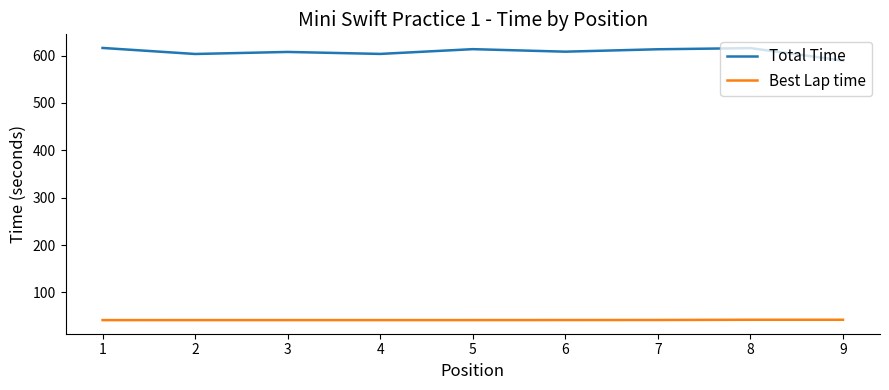

What is the difference between the maximum and minimum values in the Best Lap time series?

0.7